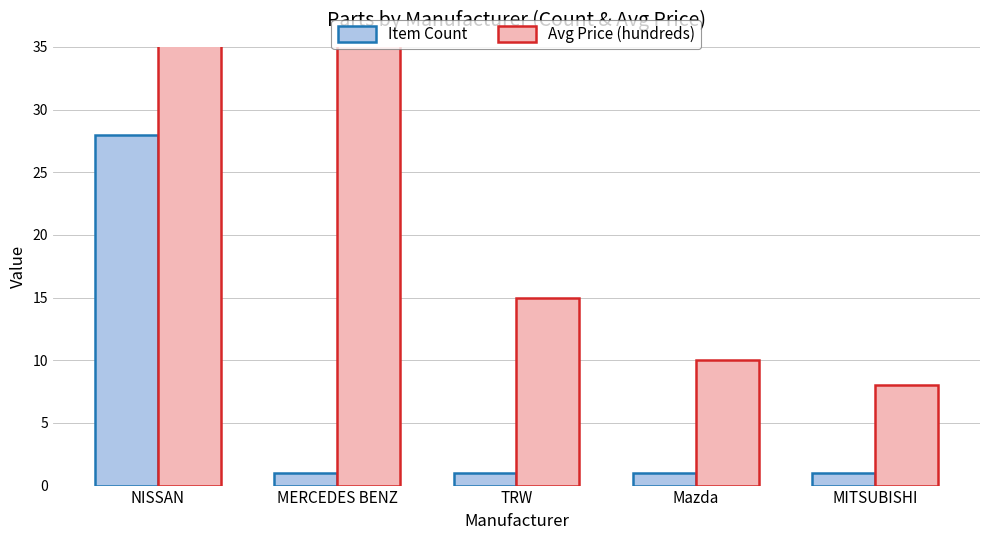

What is the approximate value of Avg Price (hundreds) at MERCEDES BENZ?

80